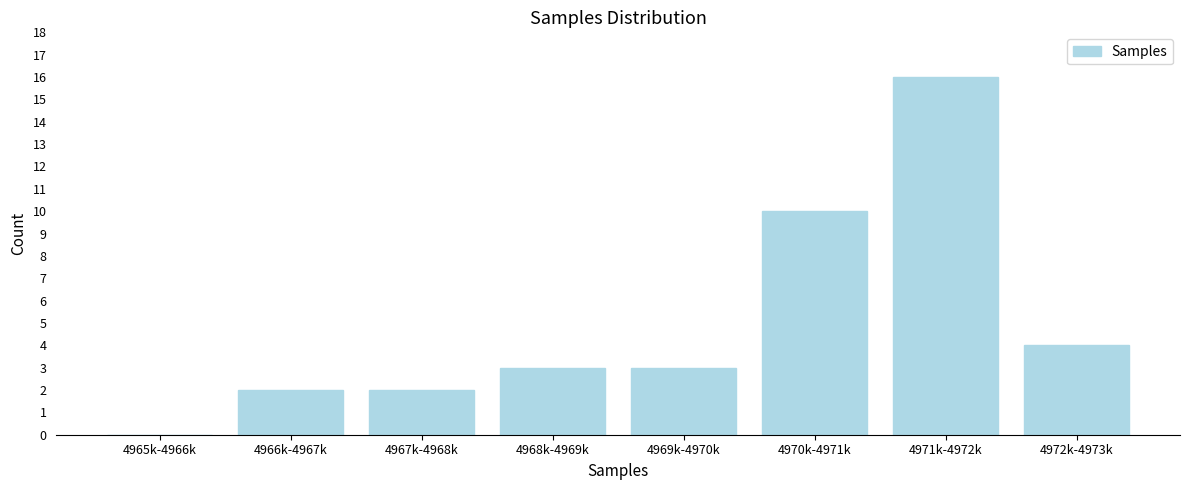

Reading left to right, what are all the values shown in this chart?

4965k-4966k=0	4966k-4967k=2	4967k-4968k=2	4968k-4969k=3	4969k-4970k=3	4970k-4971k=10	4971k-4972k=16	4972k-4973k=4